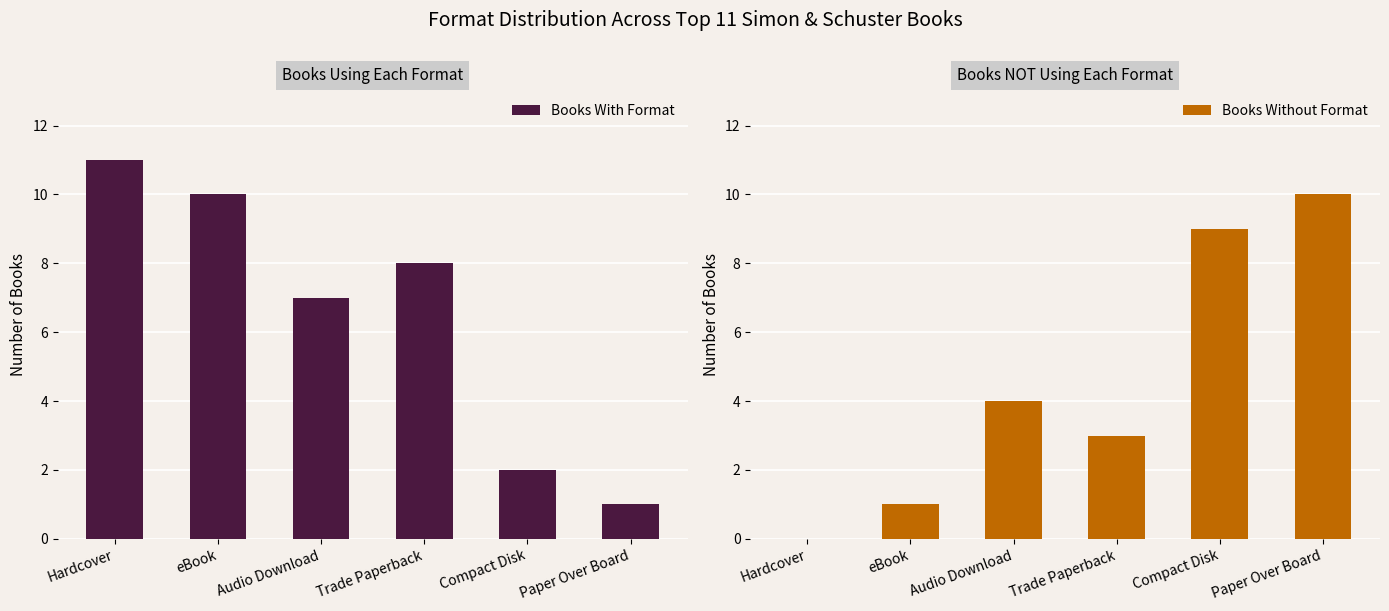

Which series has the largest total across all categories?

Books With Format